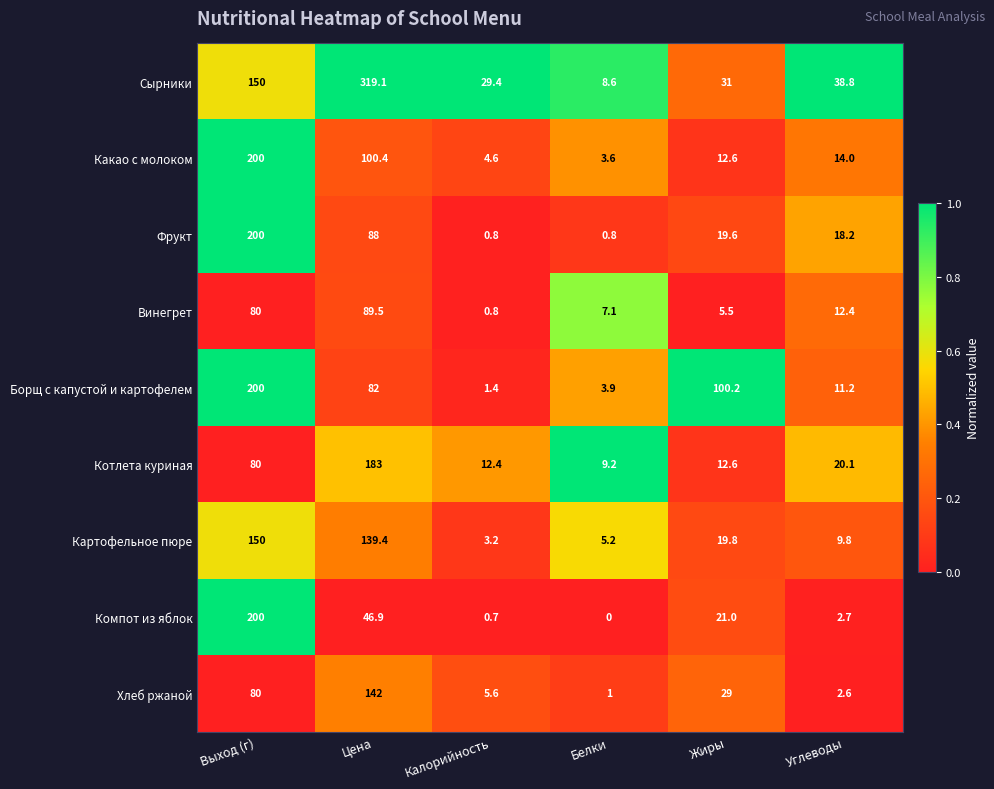

What is the total value across all series at Углеводы?

129.8